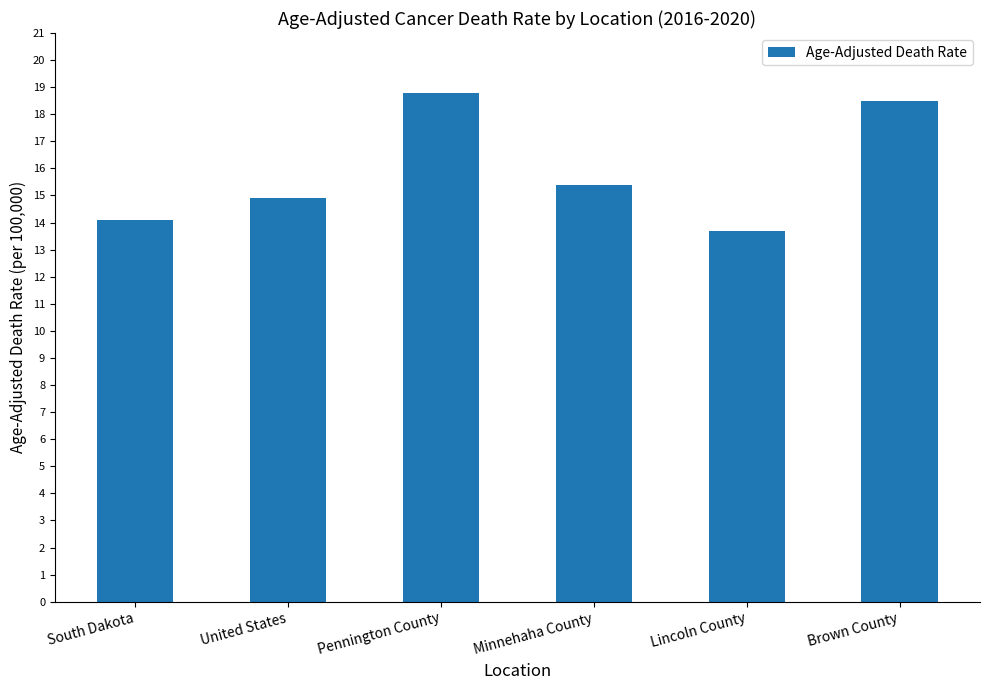

How many bars are there in total?

6